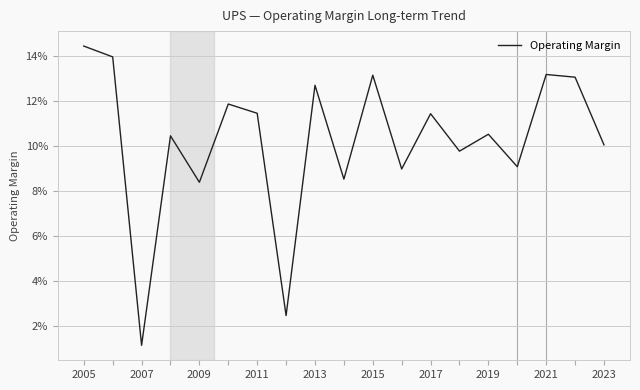

Does the chart have visible grid lines?

Yes